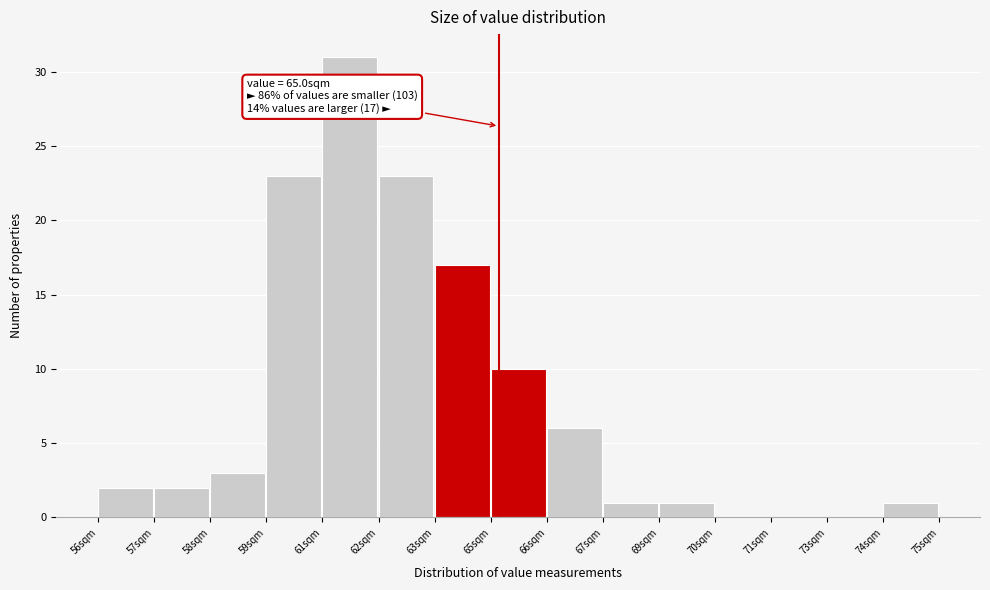

What is the sum of all values?

120